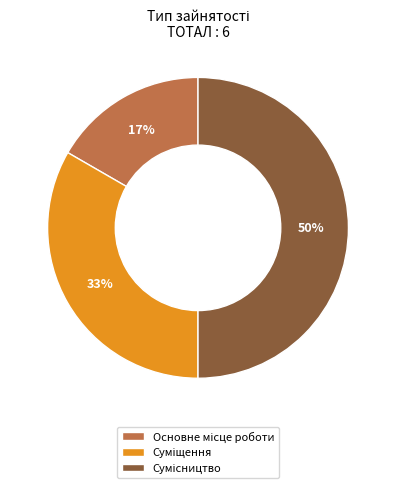

To the nearest percent, what is the average slice percentage?

33%